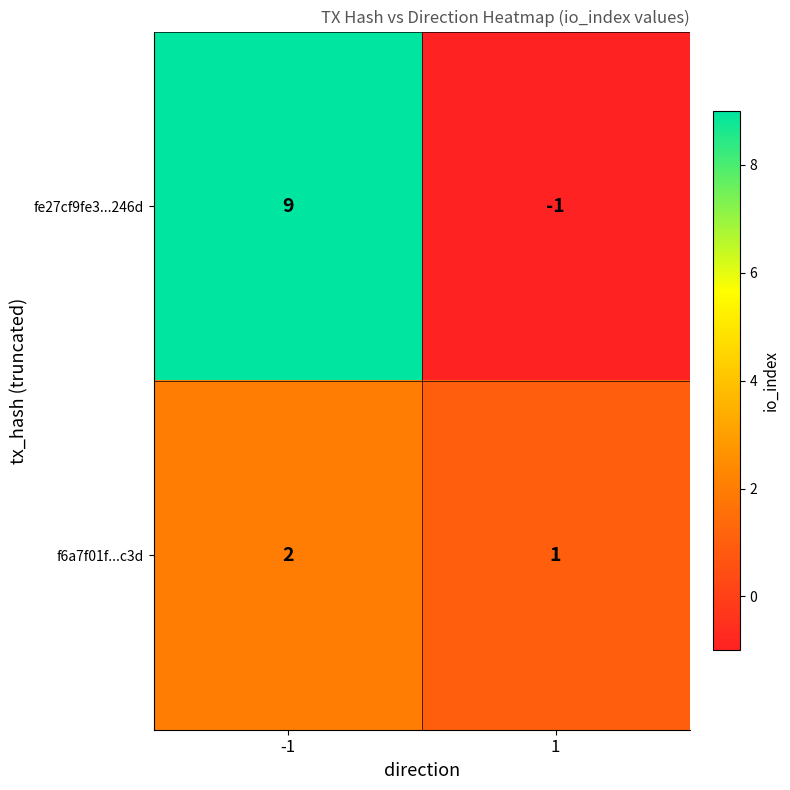

What is the smallest value displayed?

-1